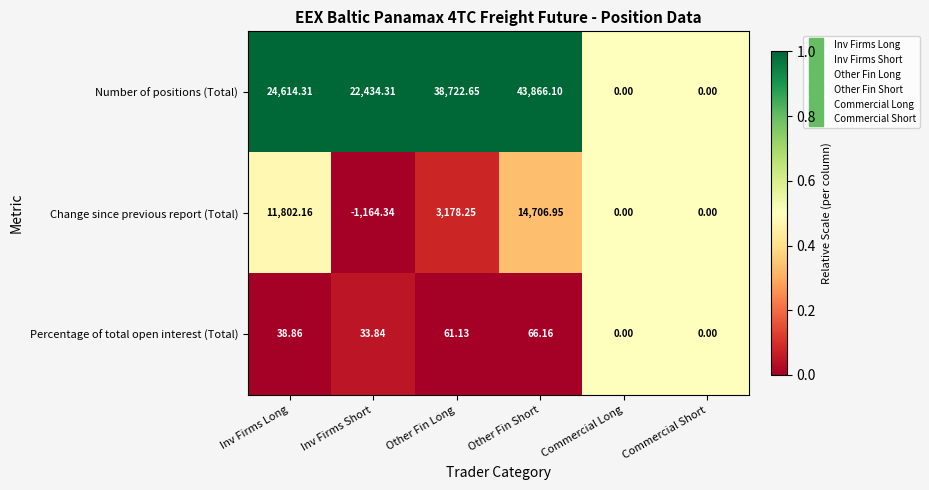

How many data points in Percentage of total open interest (Total) are less than 38?

3